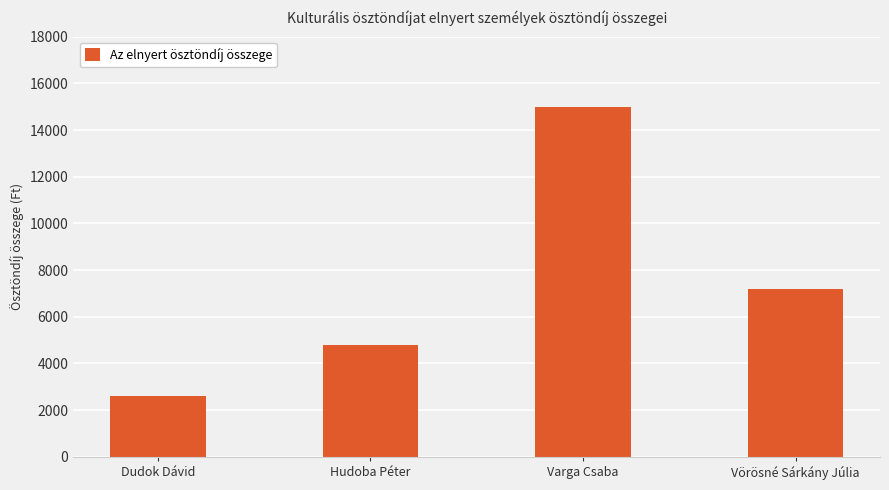

List the labels in order of value, largest first.

Varga Csaba, Vörösné Sárkány Júlia, Hudoba Péter, Dudok Dávid